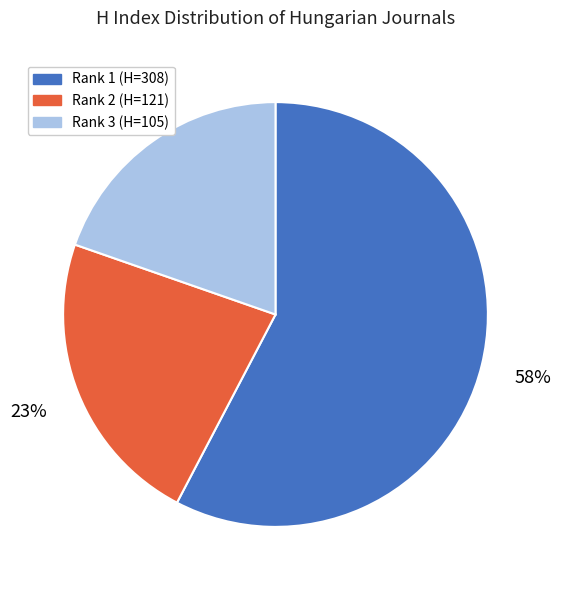

To the nearest percent, what is the average slice percentage?

33%